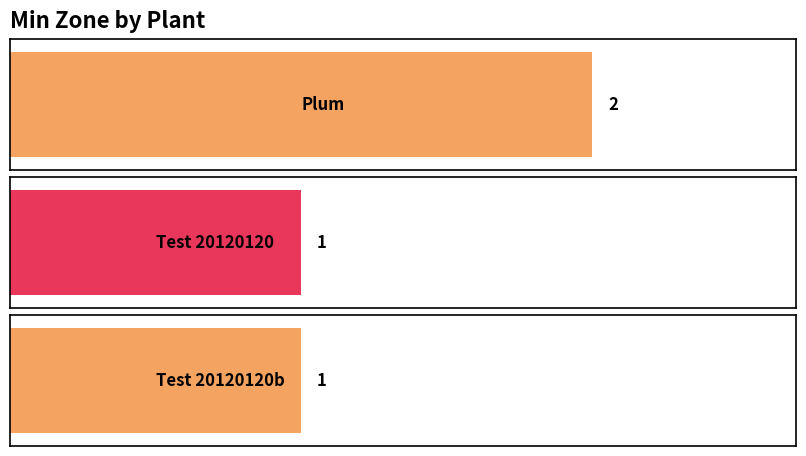

What is the ratio of the value at Test 20120120 to the value at Plum?

0.5